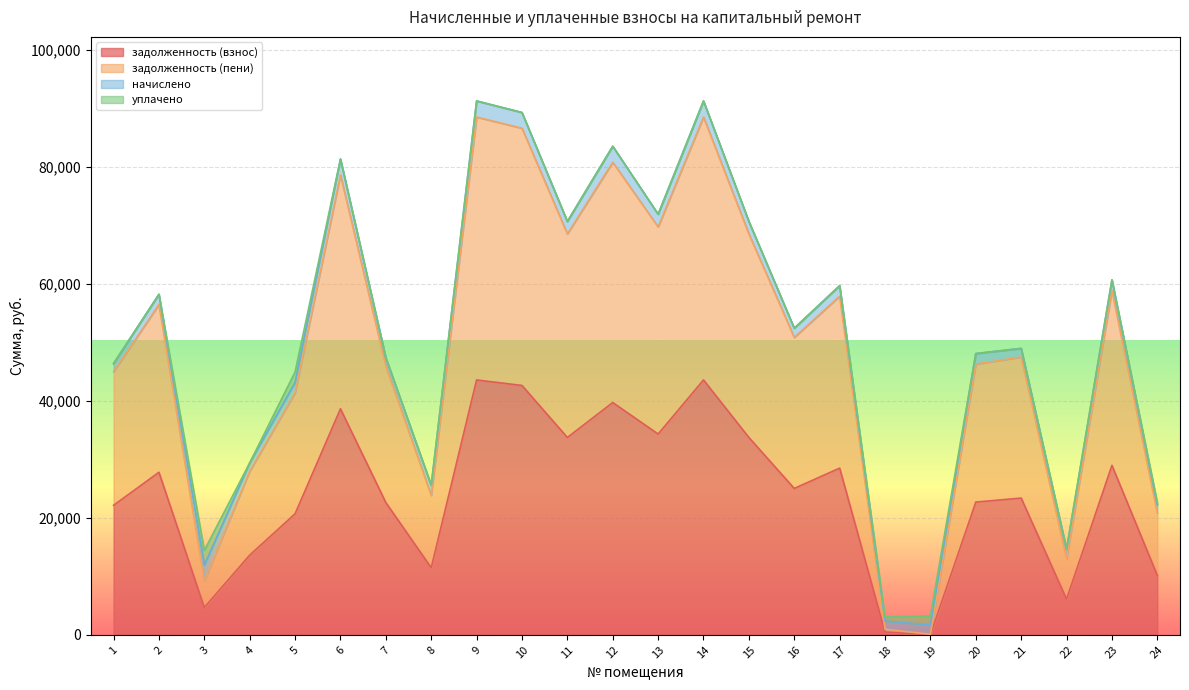

Which series has the largest total across all categories?

задолженность (пени)